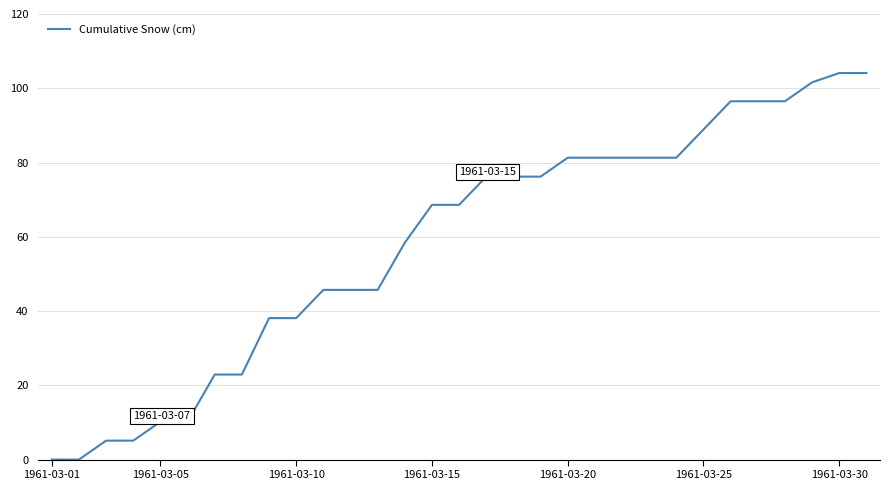

What is the difference between the maximum and minimum values?

104.1